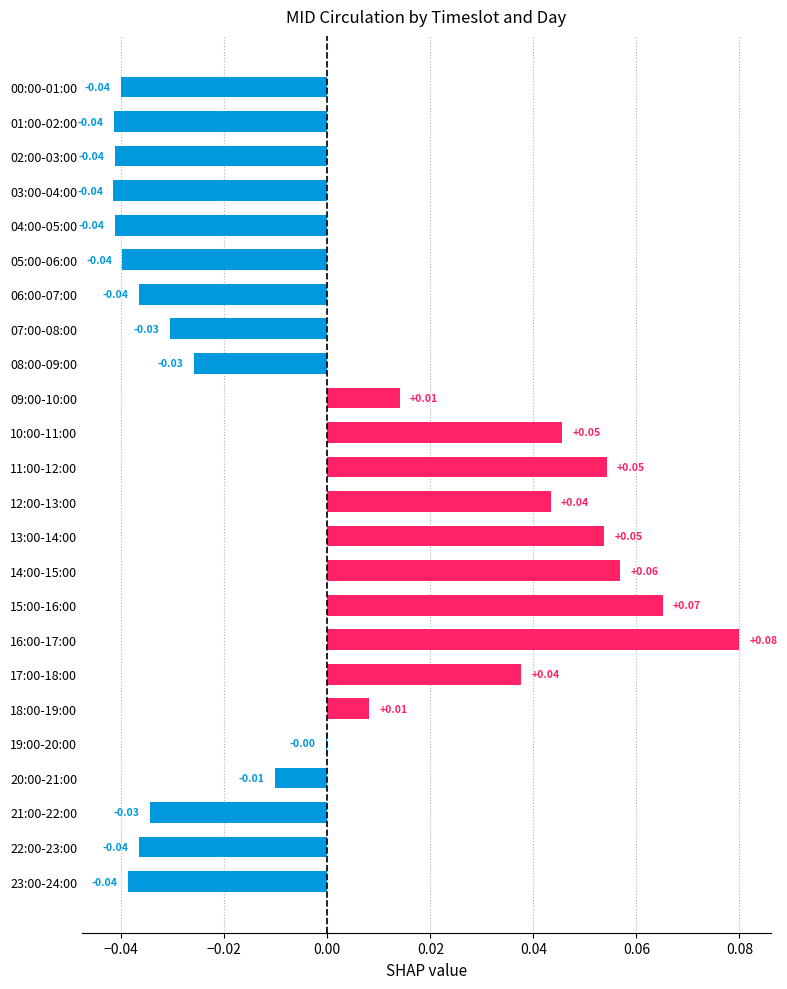

Which has a higher value, 23:00-24:00 or 19:00-20:00?

19:00-20:00